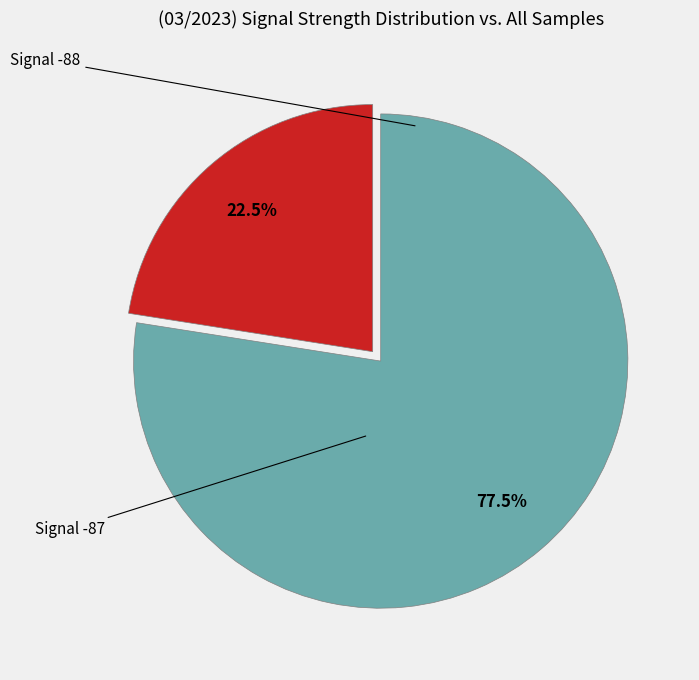

Is there a majority slice in this chart?

Yes